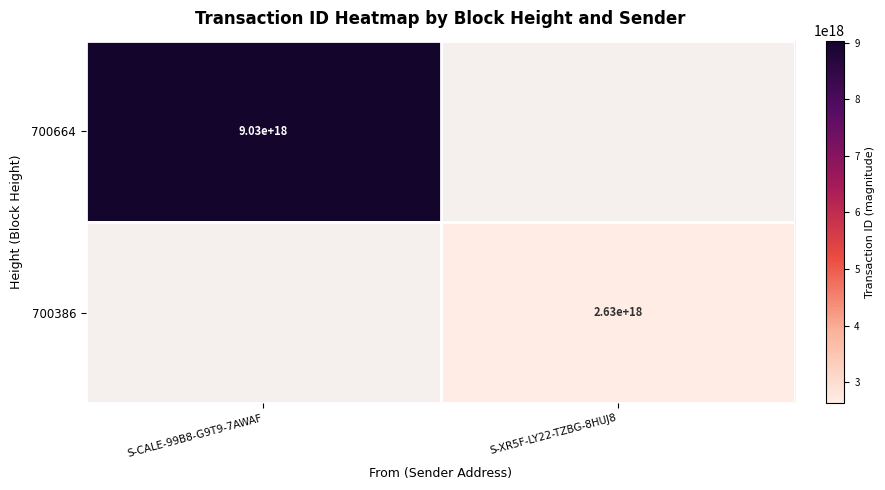

True or false: 700664 has a value of 14019899709229498368 at S-CALE-99B8-G9T9-7AWAF.

False